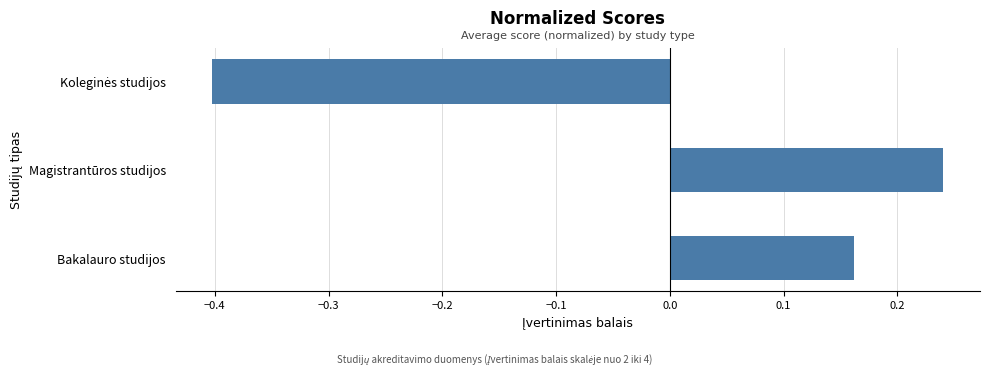

Does the chart contain any negative values?

Yes